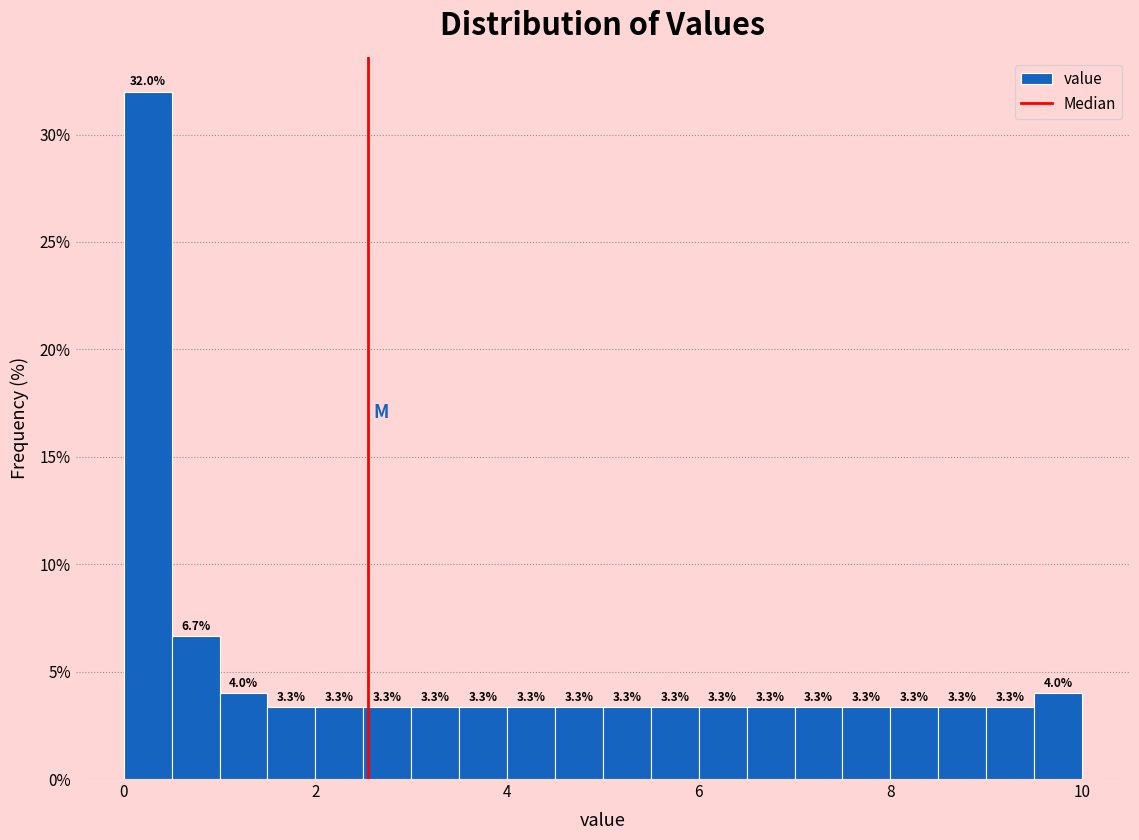

Around what value on the x-axis is the tallest bar? Give the approximate position of its centre, as read against the axis.

0.2